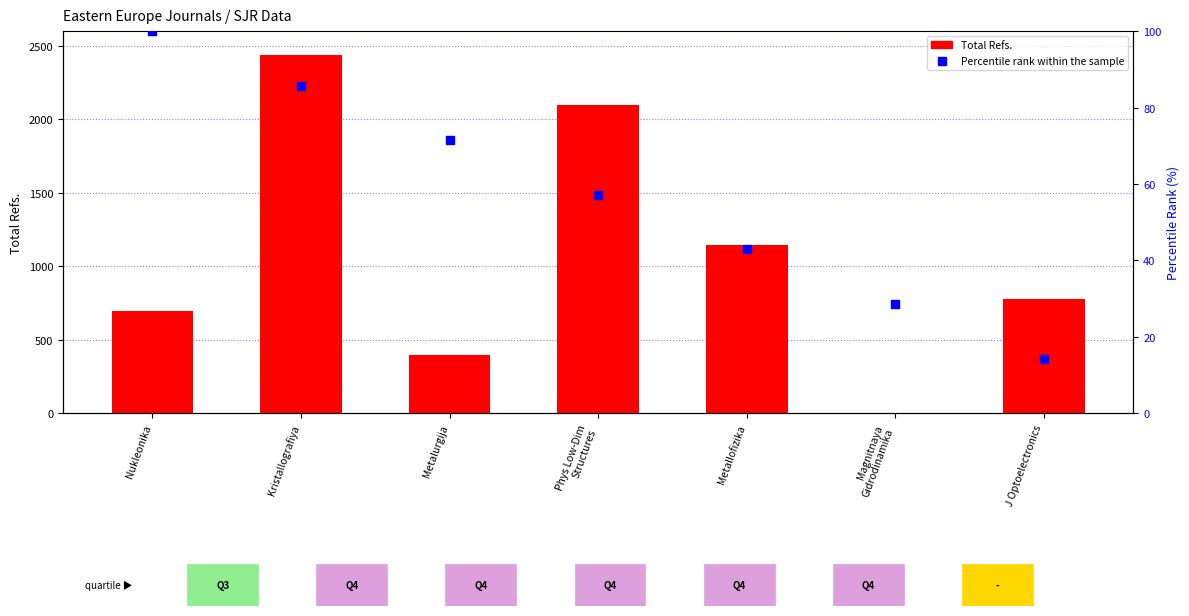

At which category is the sum across all series the highest?

Kristallografiya